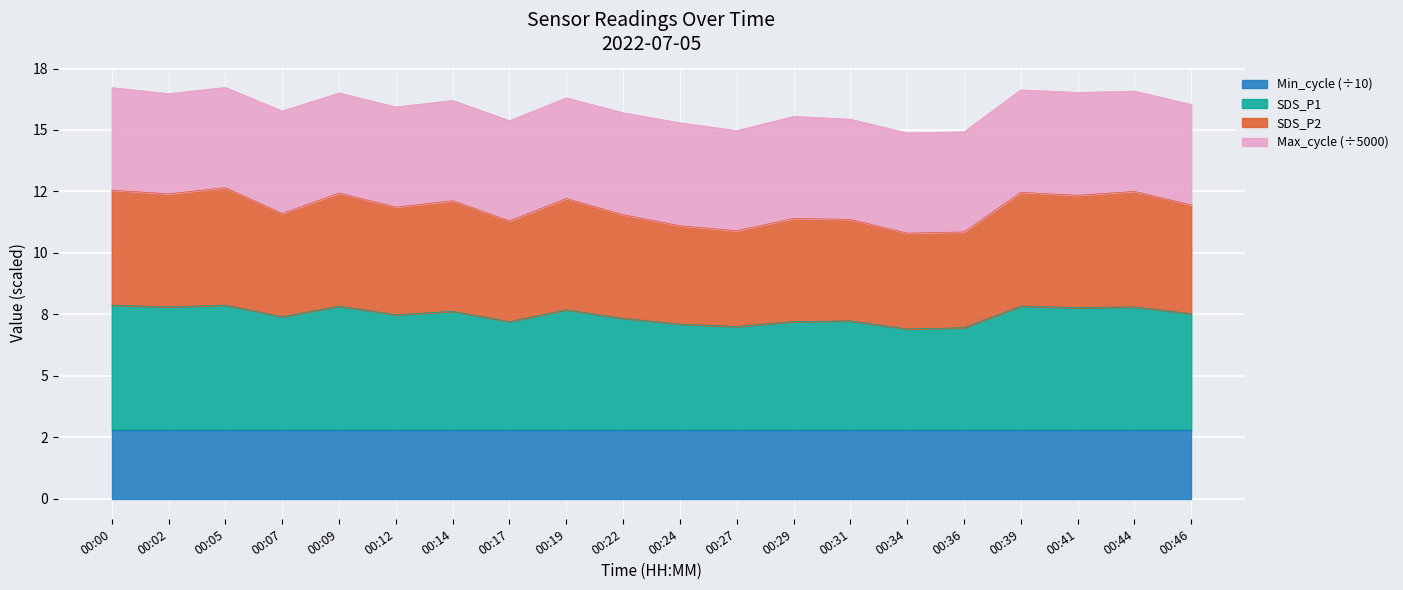

What is the value of the SDS_P1 point at the 9th from the left?

7.7